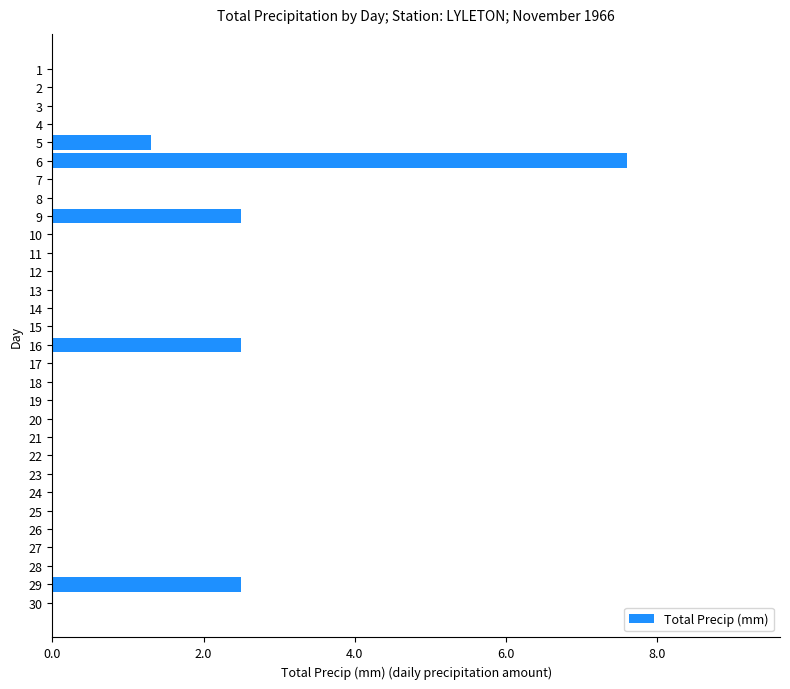

The chart shows a value of 5.0 at 1. True or false?

False